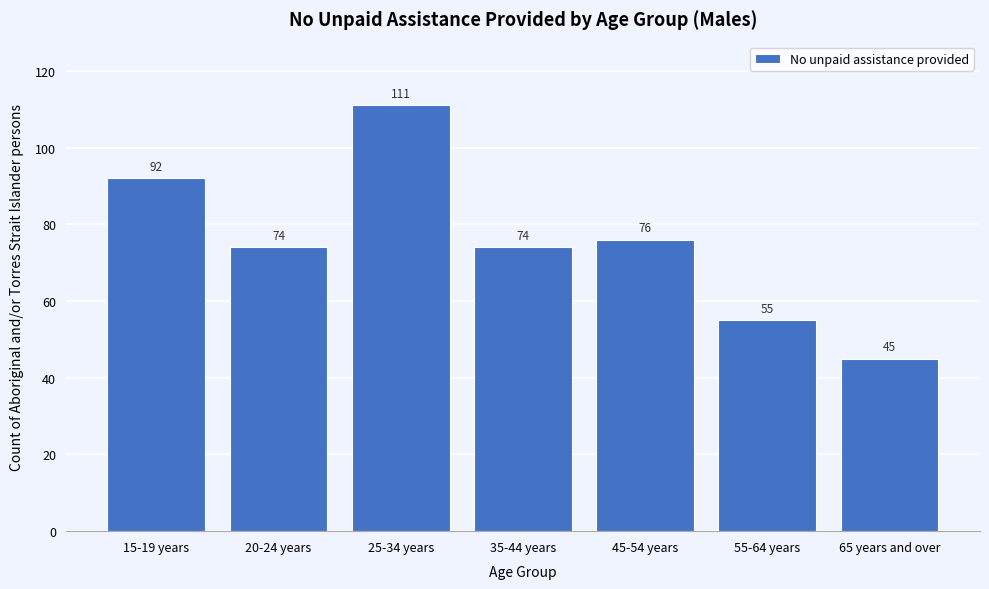

Reading left to right, list all the values displayed in this chart.

15-19 years=92	20-24 years=74	25-34 years=111	35-44 years=74	45-54 years=76	55-64 years=55	65 years and over=45